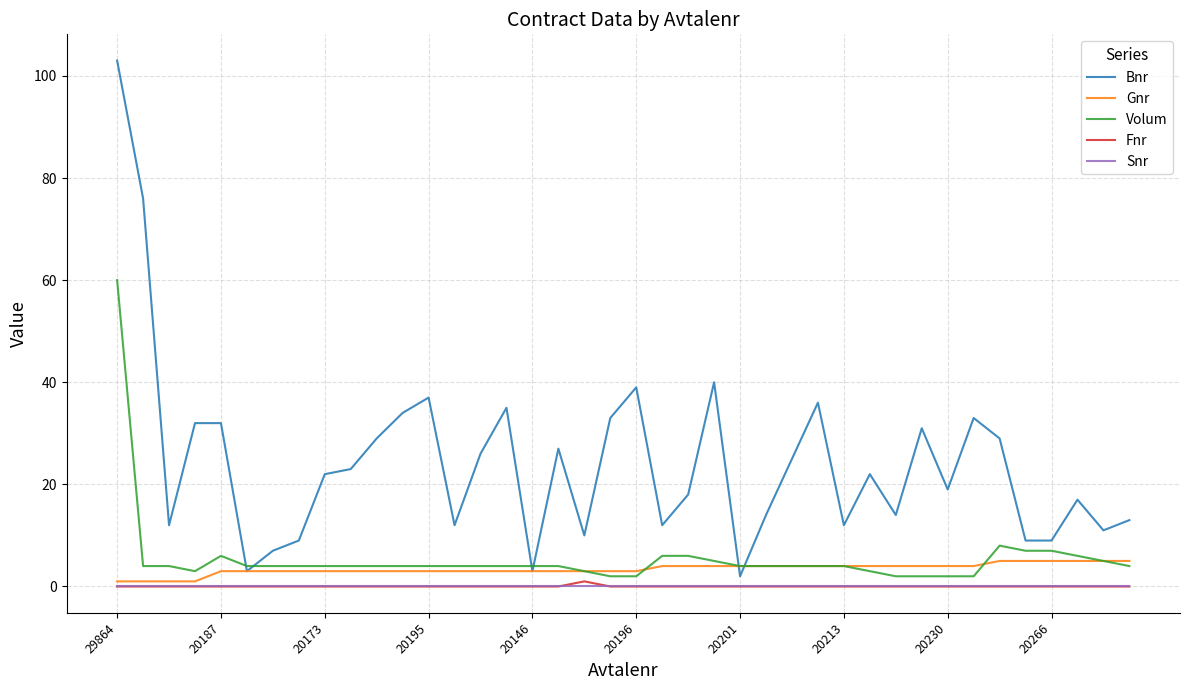

What is the greatest value displayed?

103